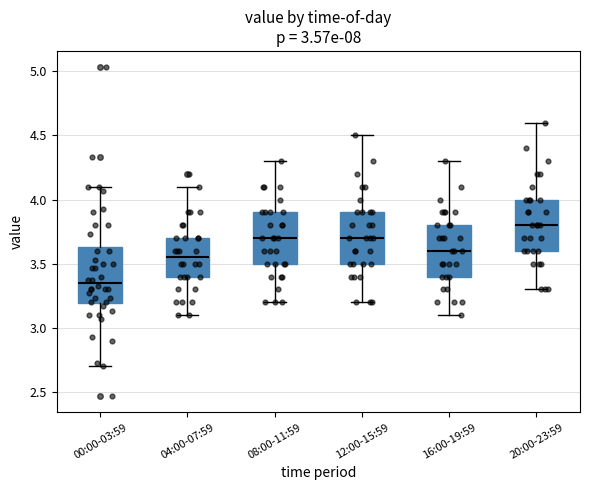

Reading left to right, read every box against the y-axis: the position of its median line, the range the box covers, and the ends of its whiskers. The values are not printed on the chart, so give them approximately, as read against the axis.

00:00-03:59: median 3.35, box 3.20 to 3.65, whiskers 2.70 to 4.10
04:00-07:59: median 3.55, box 3.40 to 3.70, whiskers 3.10 to 4.10
08:00-11:59: median 3.70, box 3.50 to 3.90, whiskers 3.20 to 4.30
12:00-15:59: median 3.70, box 3.50 to 3.90, whiskers 3.20 to 4.50
16:00-19:59: median 3.60, box 3.40 to 3.80, whiskers 3.10 to 4.30
20:00-23:59: median 3.80, box 3.60 to 4.00, whiskers 3.30 to 4.60